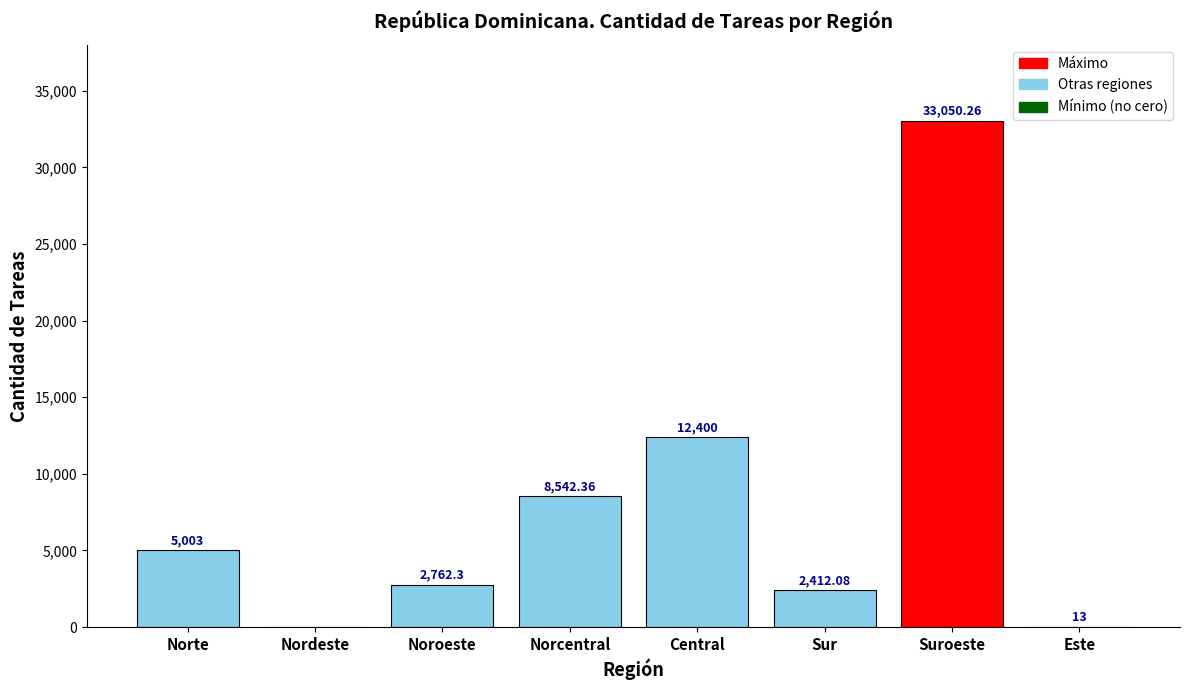

How many categories are shown in the chart?

8